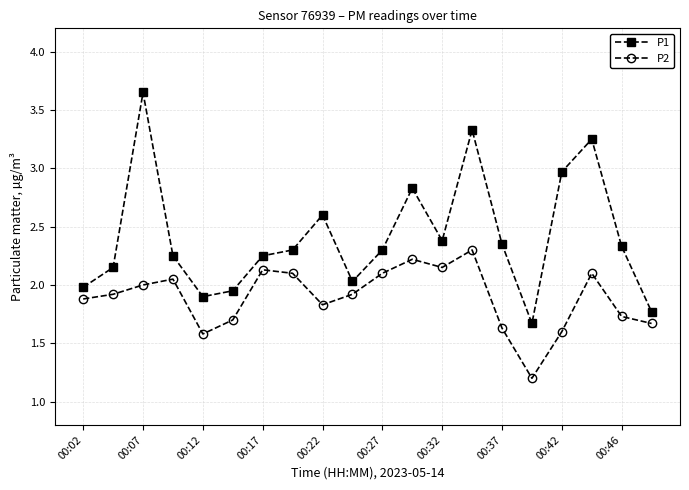

How many interior local peaks does the P2 series have?

5